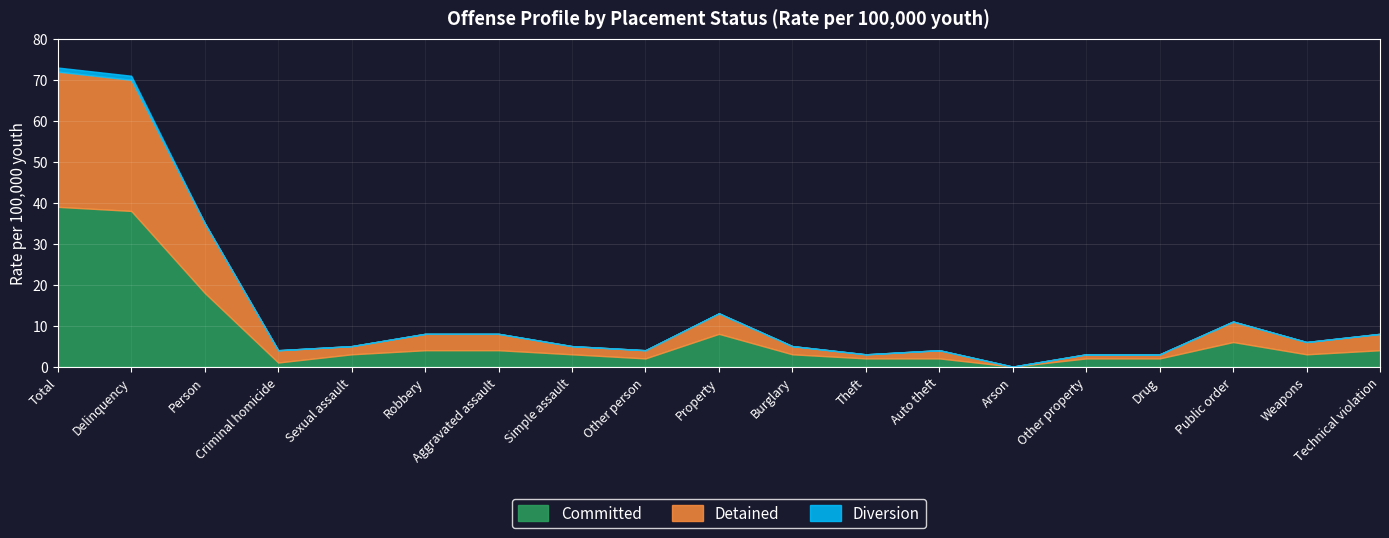

The Detained series shows 32 at Delinquency. True or false?

True